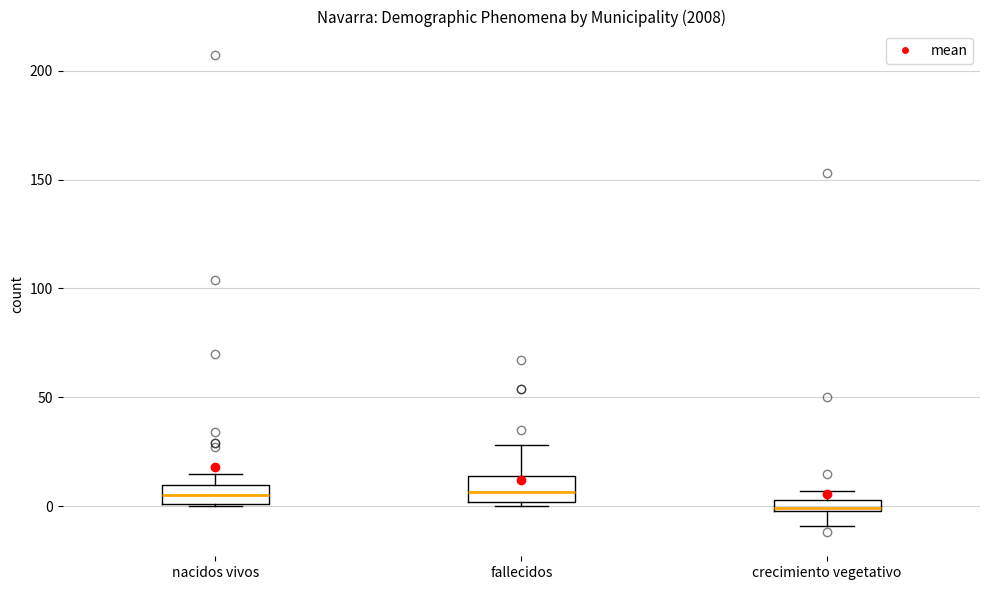

Where is the lower edge of the box for crecimiento vegetativo on the y-axis? The values are not printed on the chart, so give them approximately, as read against the axis.

0